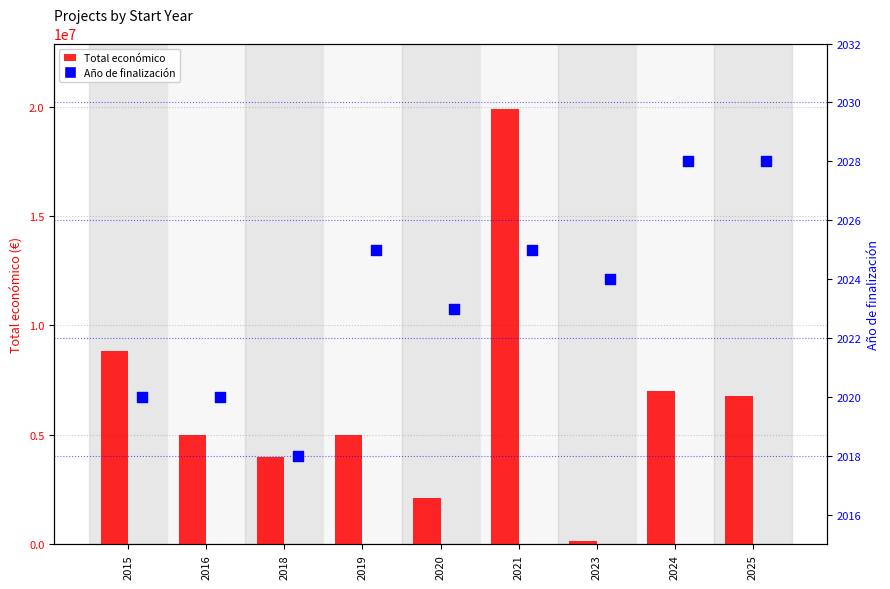

Which series contains the lowest Y value?

Año de finalización